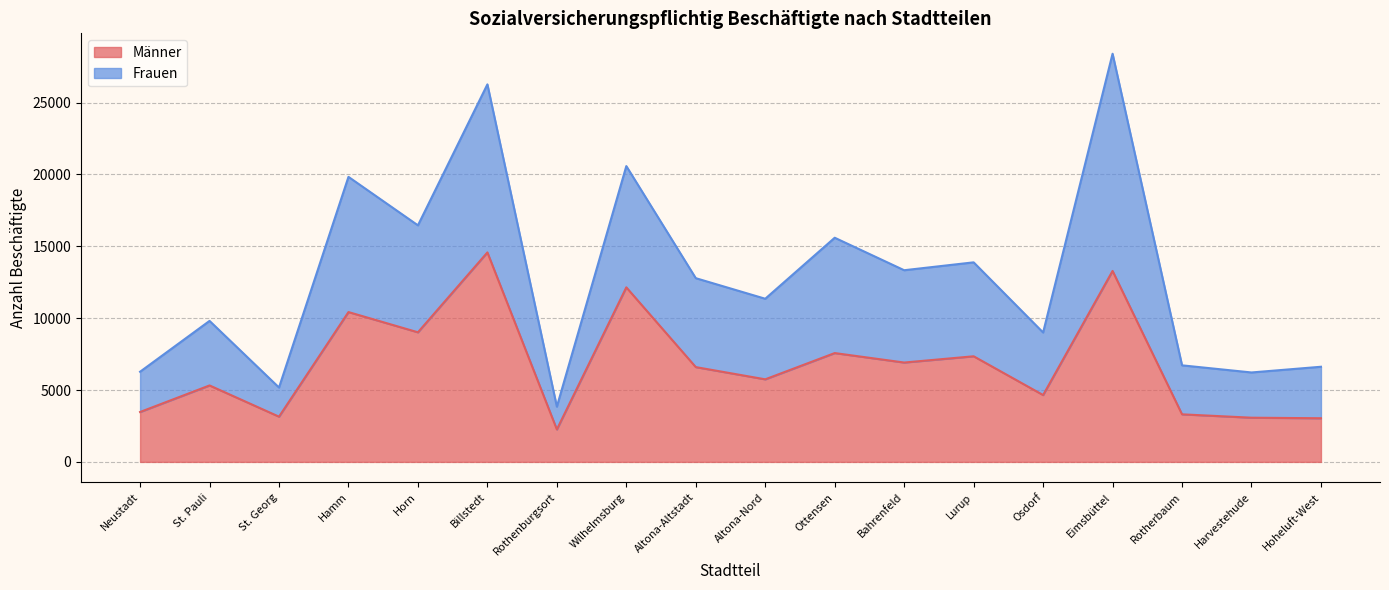

What is the total value across all series at St. Pauli?

9809